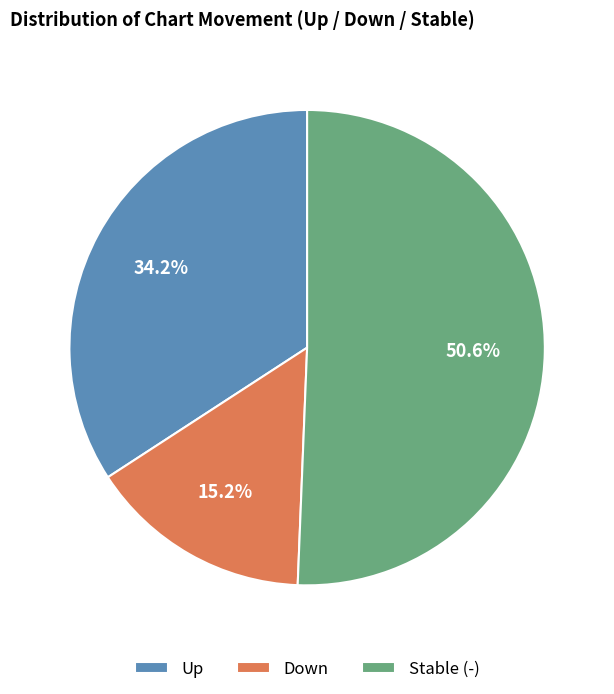

Rank the categories by value from lowest to highest.

Down, Up, Stable (-)